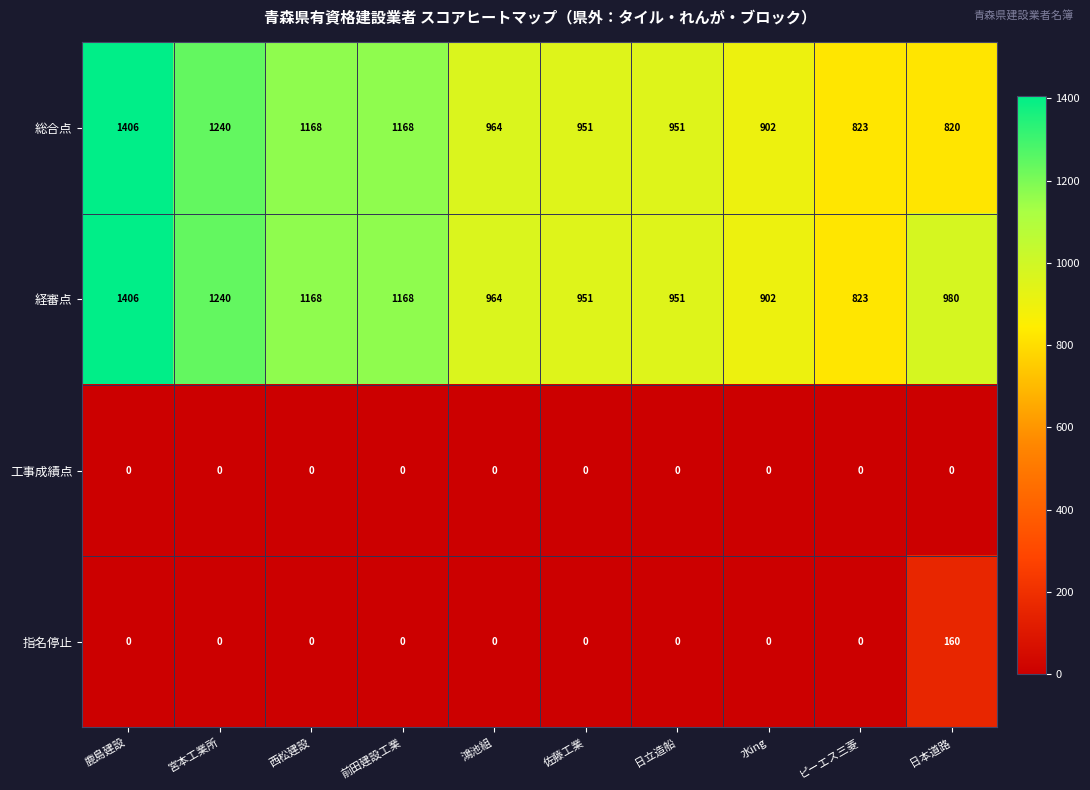

Which series has the largest total across all categories?

経審点